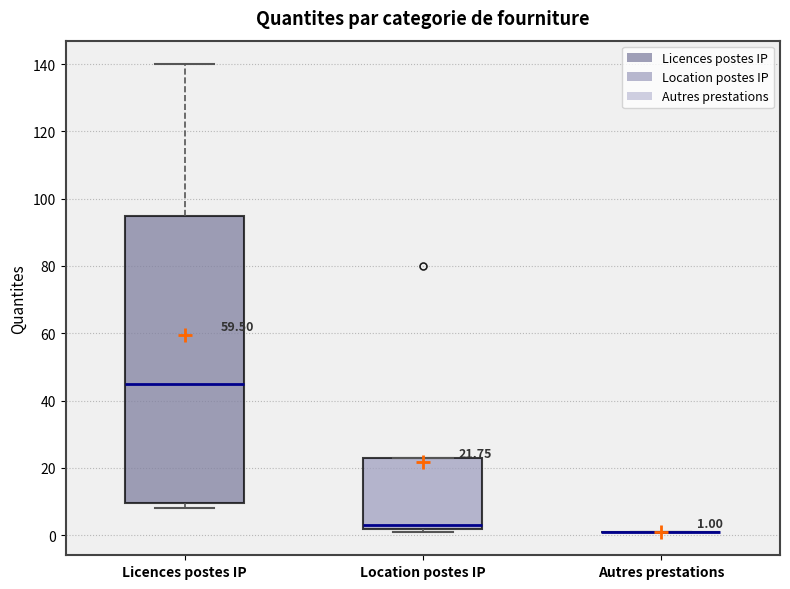

Which box is the tallest, from its lower edge to its upper edge?

Licences postes IP